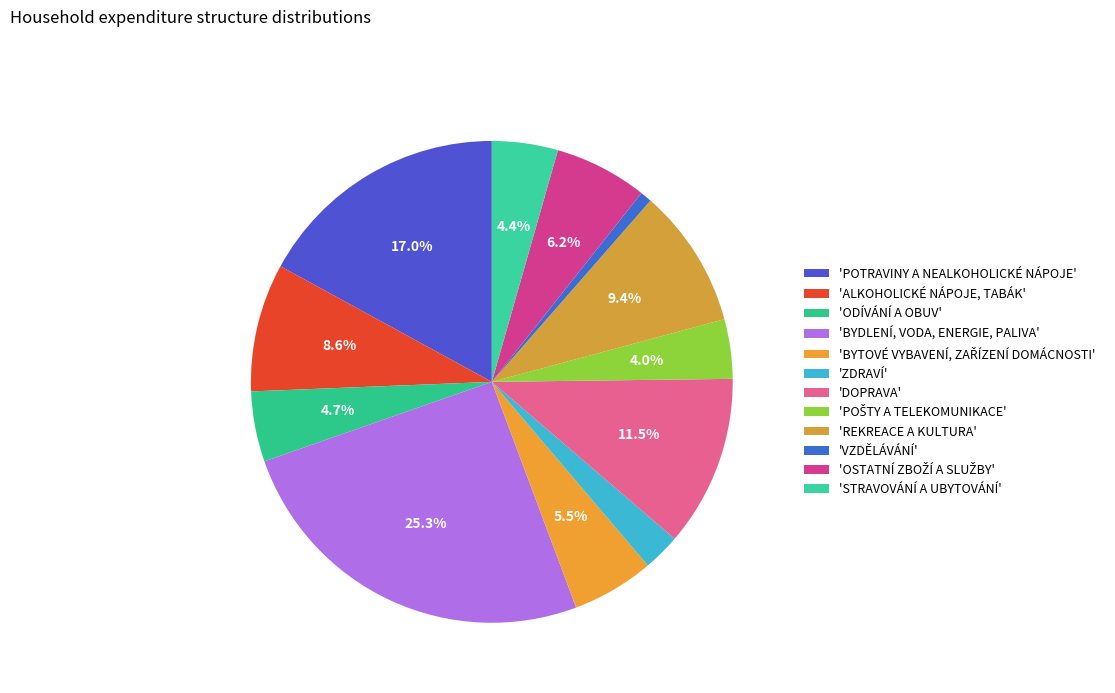

How many segments does this pie chart have?

12